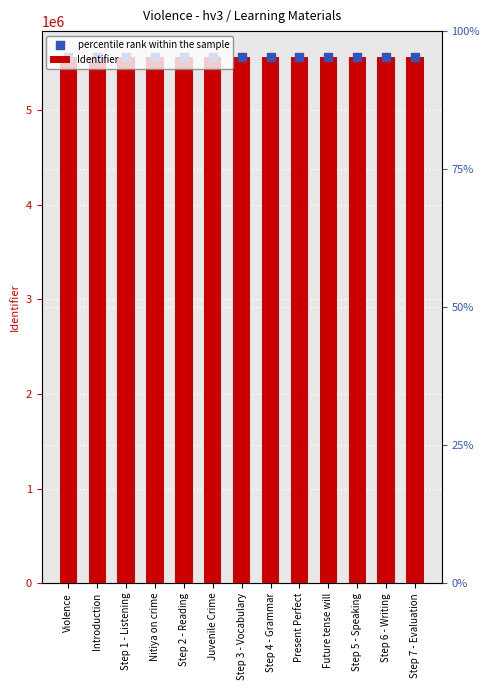

Which series contains the highest Y value?

Identifier